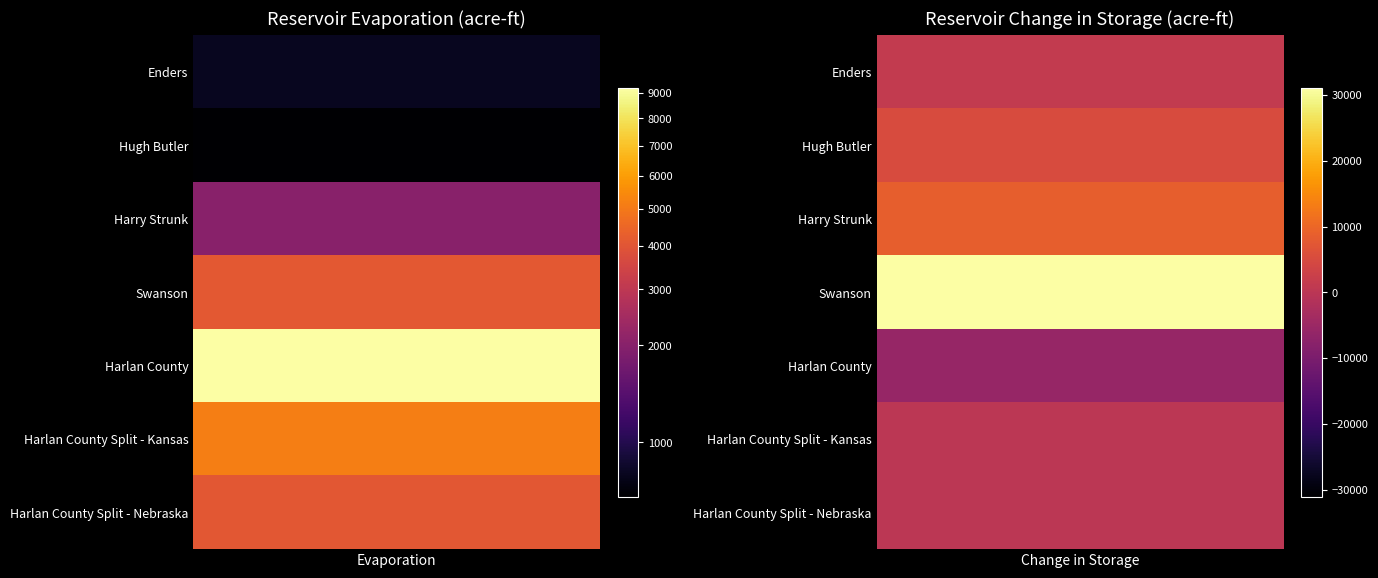

Reading left to right, what are all the values shown in this chart?

Enders: Evaporation=876.0	Change in Storage=1403.0
Hugh Butler: Evaporation=850.0	Change in Storage=5320.0
Harry Strunk: Evaporation=2012.0	Change in Storage=8670.0
Swanson: Evaporation=4093.0	Change in Storage=31139.0
Harlan County: Evaporation=9211.0	Change in Storage=-5777.0
Harlan County Split - Kansas: Evaporation=5164.9	Change in Storage=0.0
Harlan County Split - Nebraska: Evaporation=4046.1	Change in Storage=0.0